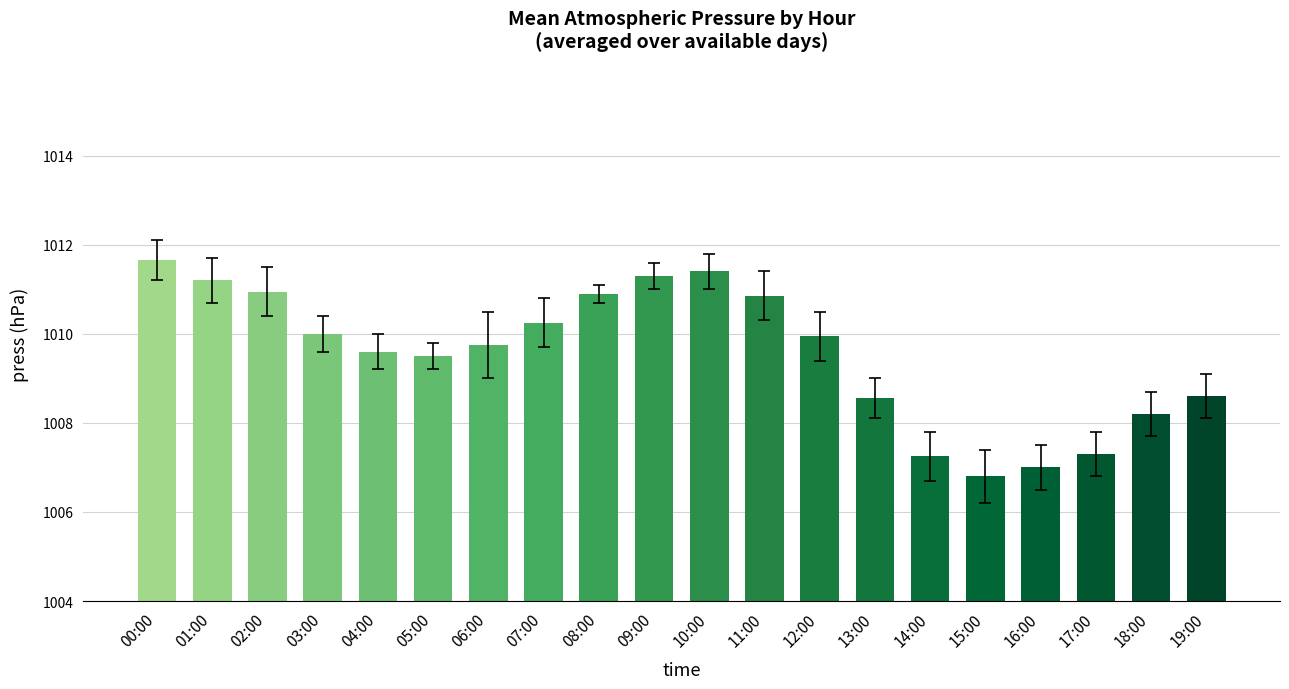

The value at 04:00 is 1009.6. True or false?

True